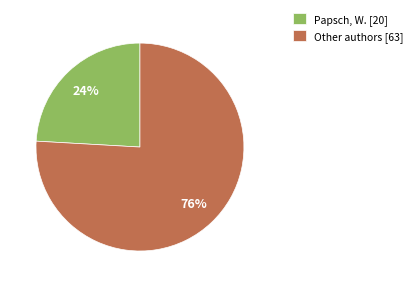

What is the majority slice?

Other authors [63]